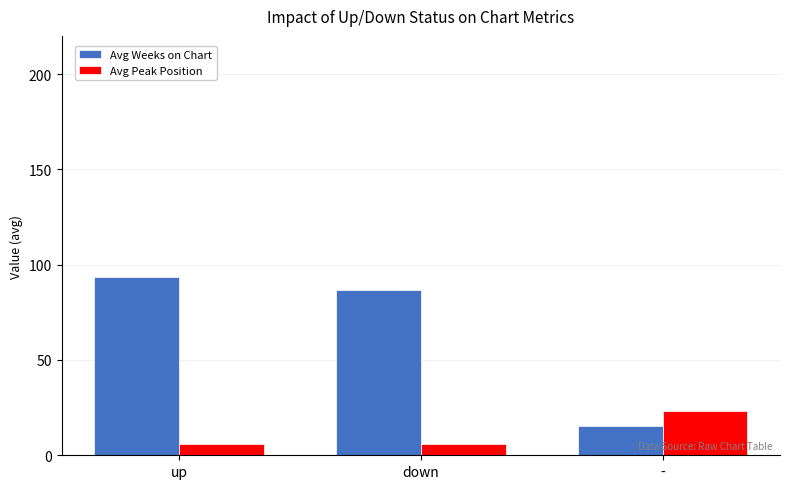

List the series in order of their overall mean, highest first.

Avg Weeks on Chart, Avg Peak Position